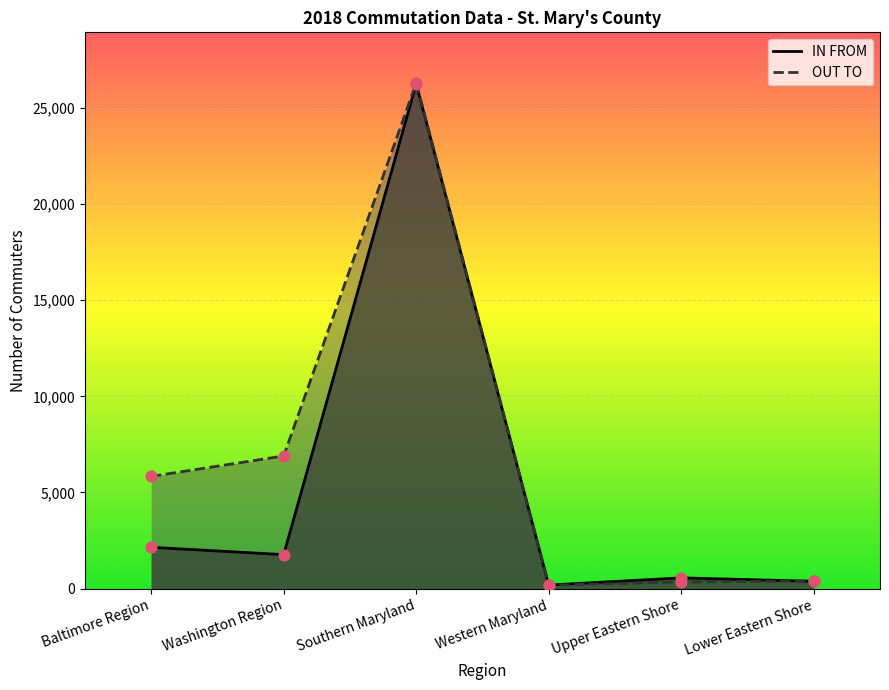

Which series has the largest Y range (max minus min)?

OUT TO